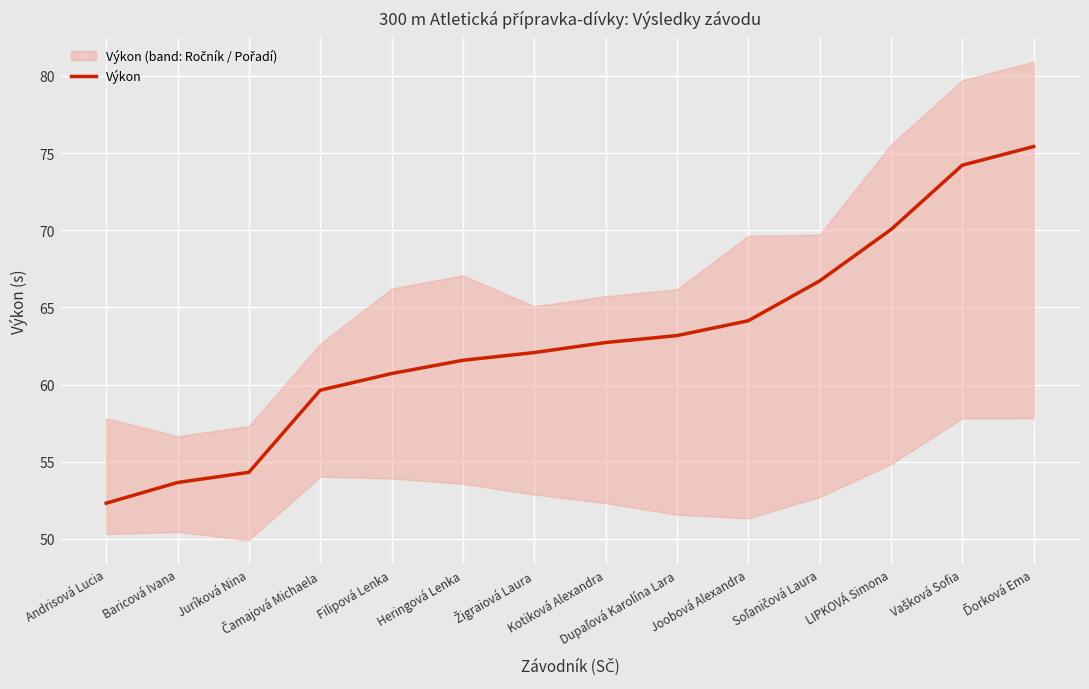

What position from the left is Žigraiová Laura?

7